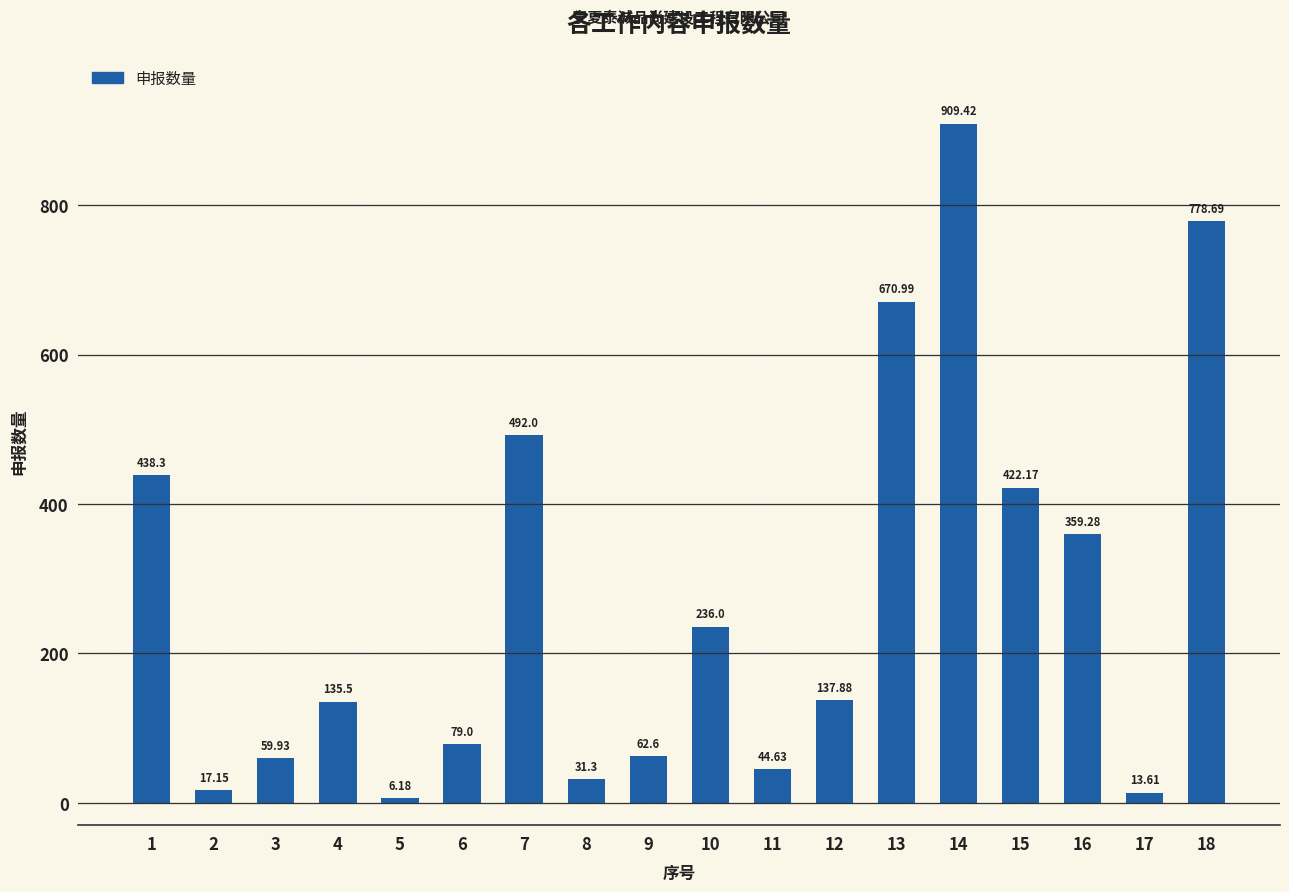

What is the approximate value at 14?

909.4